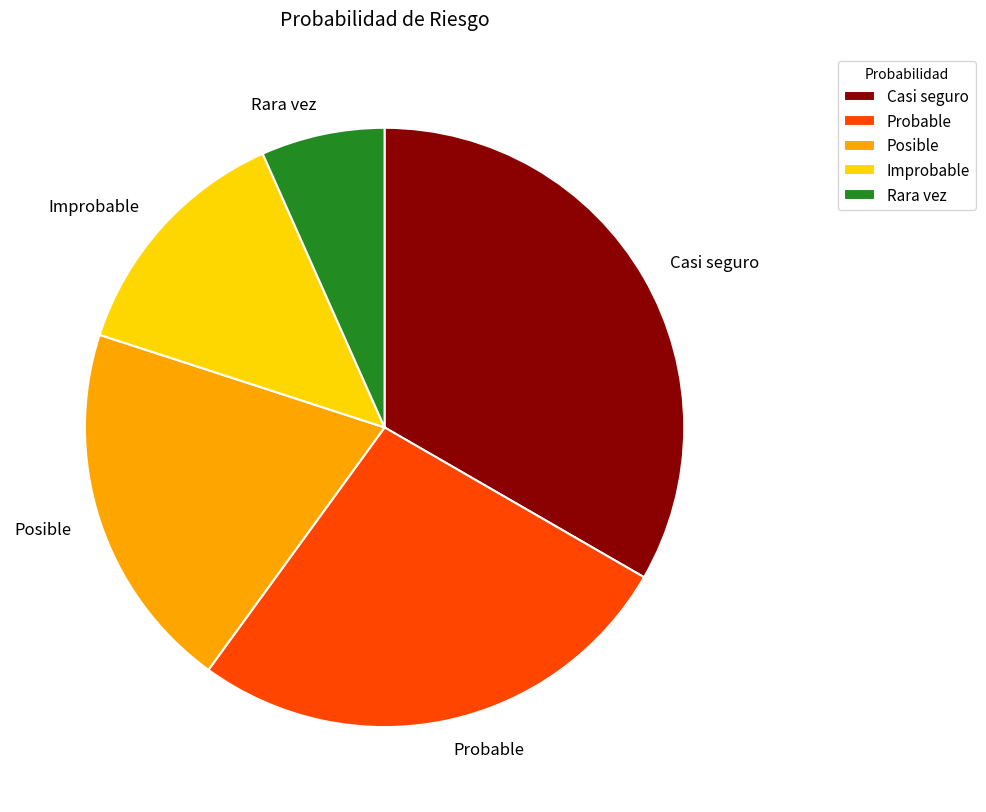

Do Casi seguro and Rara vez together represent more than half of the pie?

No